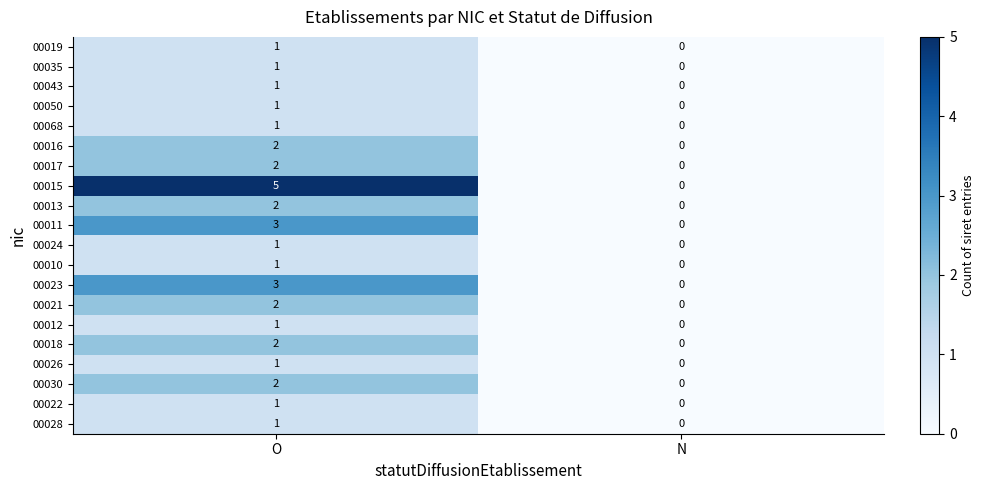

Which series has the largest range (max minus min)?

00015